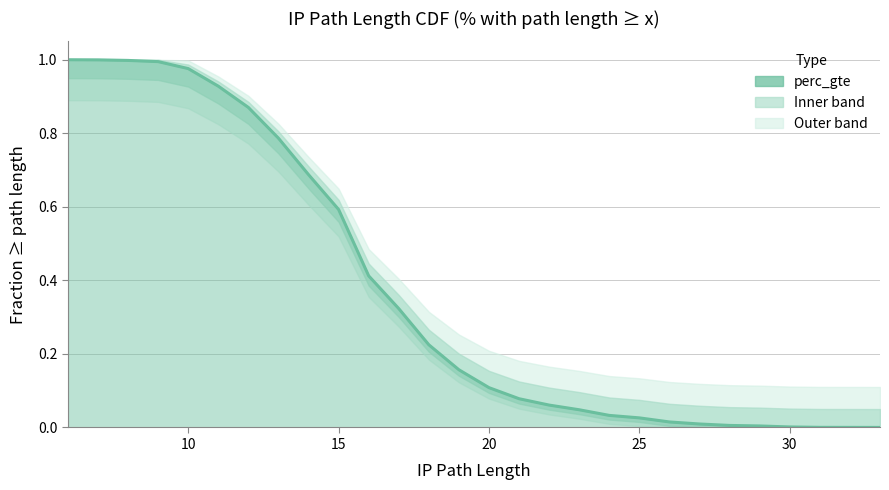

Is it true that the value at 20 is 0.0?

False